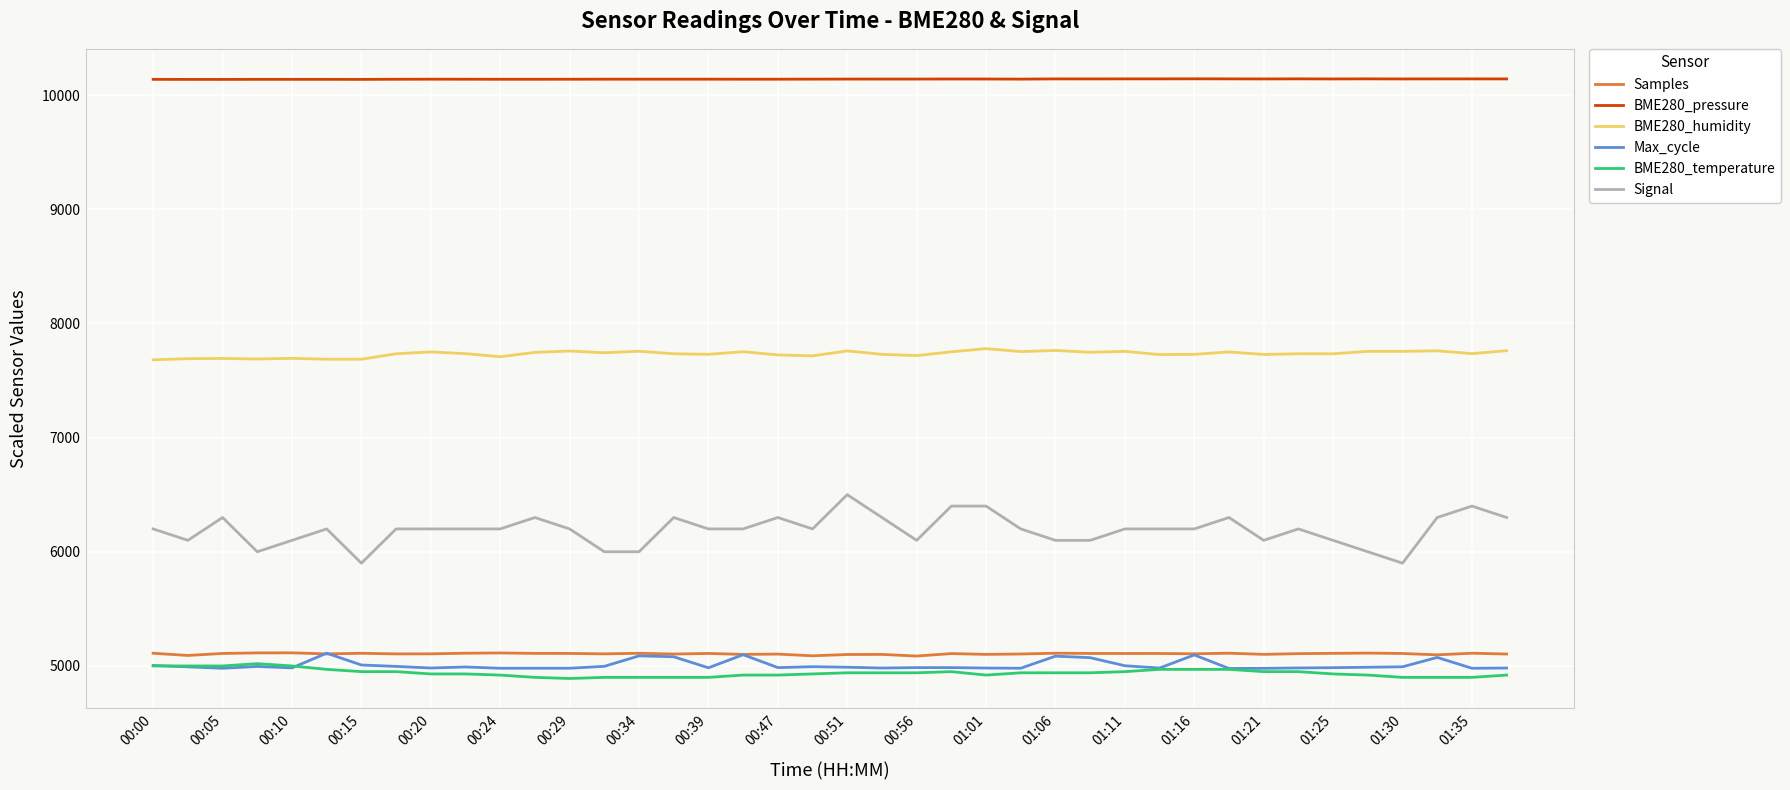

What is the highest value of the BME280_pressure series?

10142.0